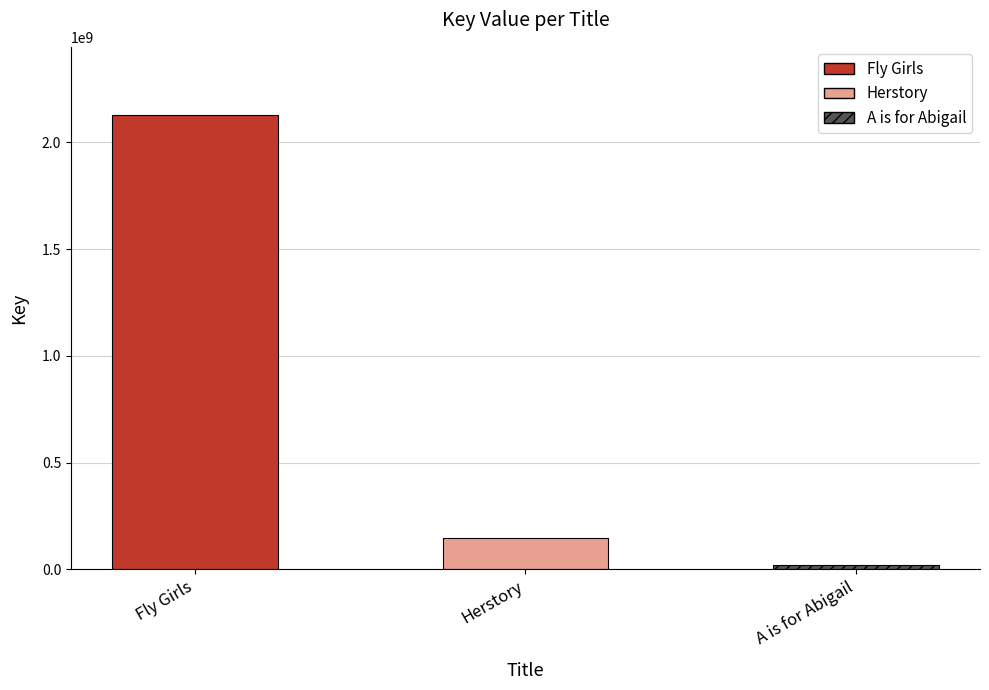

The chart shows a value of 2128822898 at Fly Girls. True or false?

True